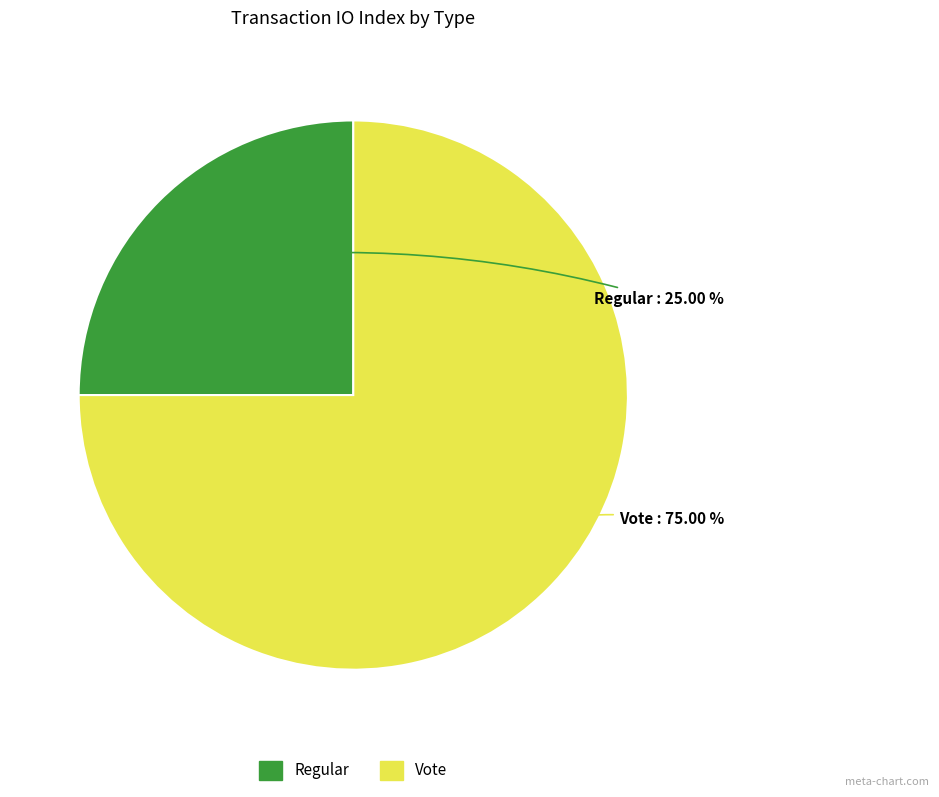

What is the majority slice?

Vote